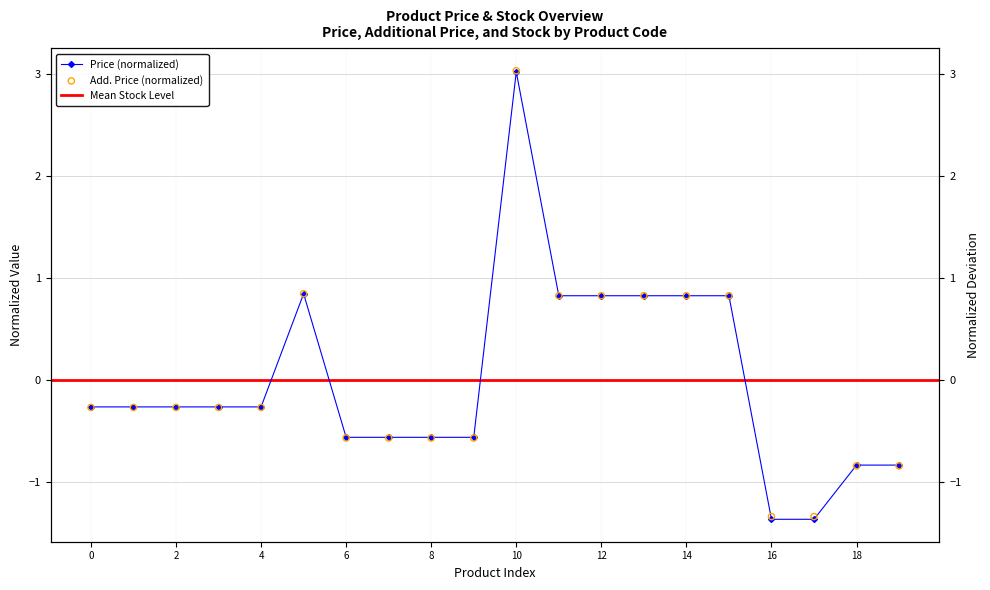

Which series reaches the maximum Y coordinate?

Add. Price